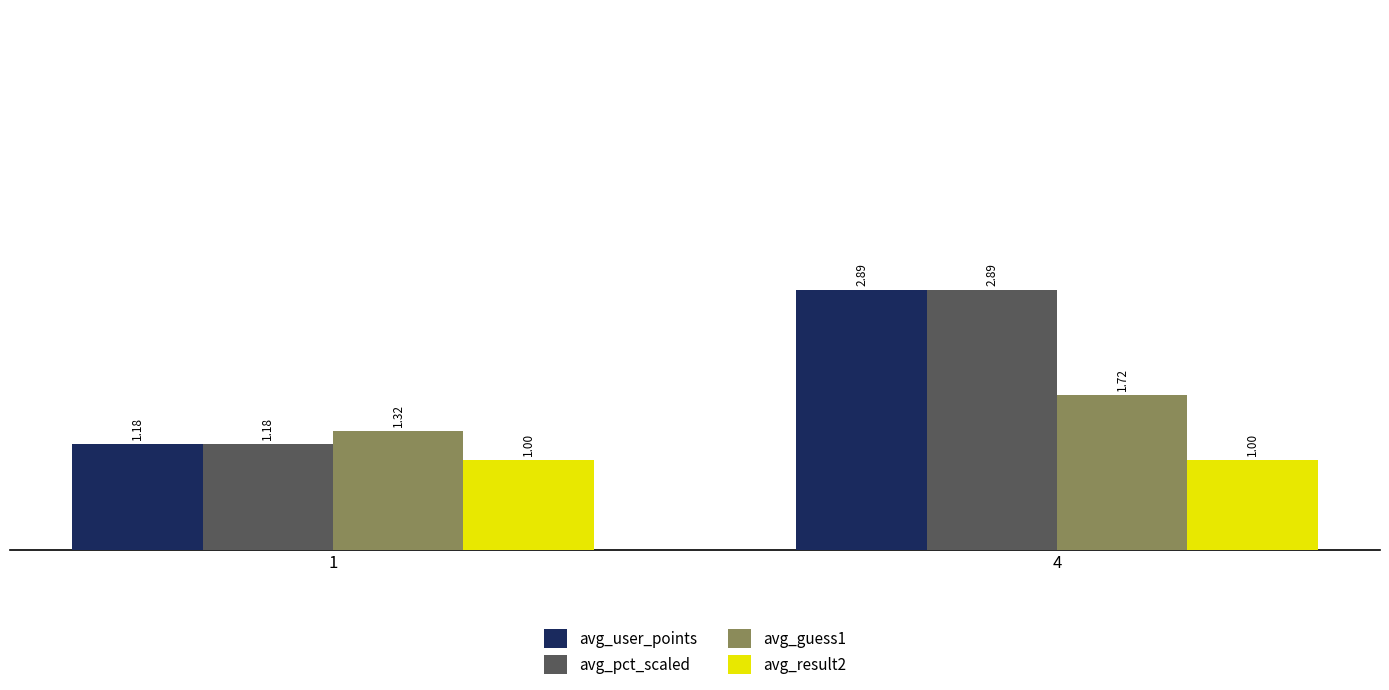

What is the spread (max minus min) of values at 1?

0.3